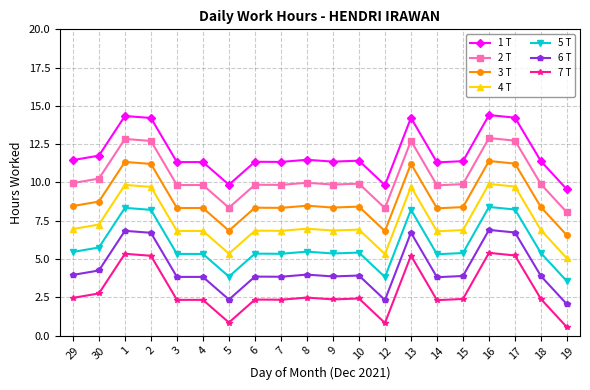

What is the maximum value shown in the chart?

14.4